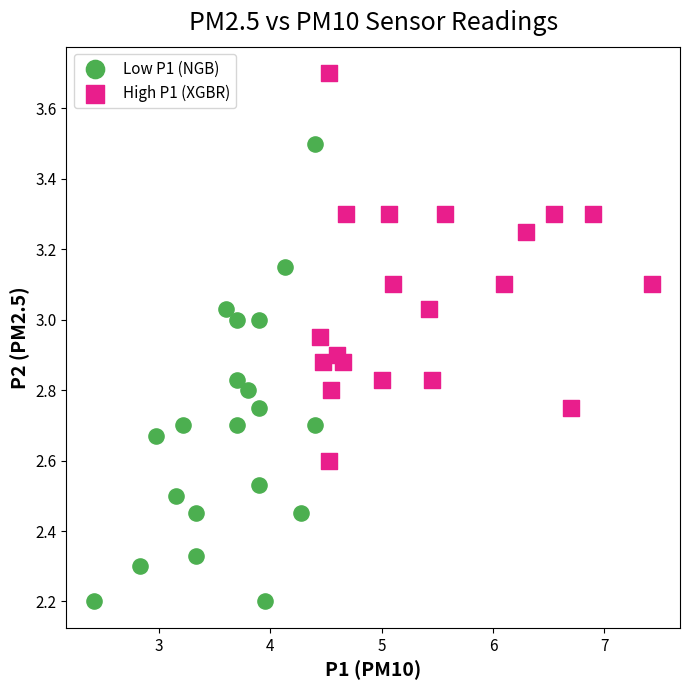

Which series has the largest Y range (max minus min)?

Low P1 (NGB)